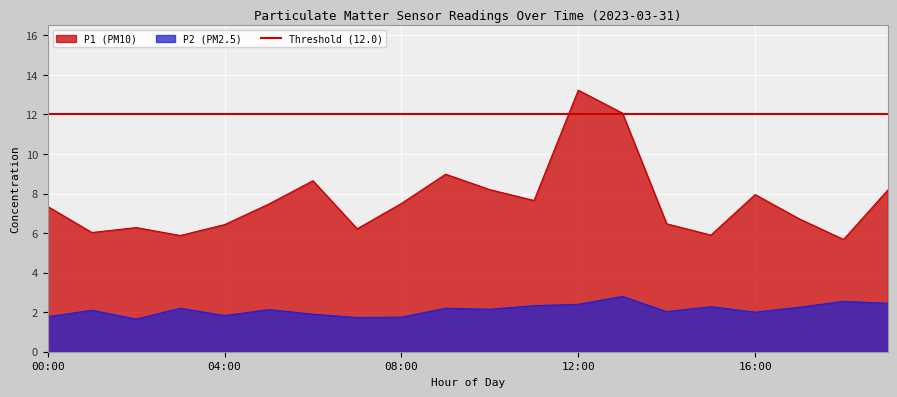

Rank the series at 13:00 from highest to lowest value.

P1, P2